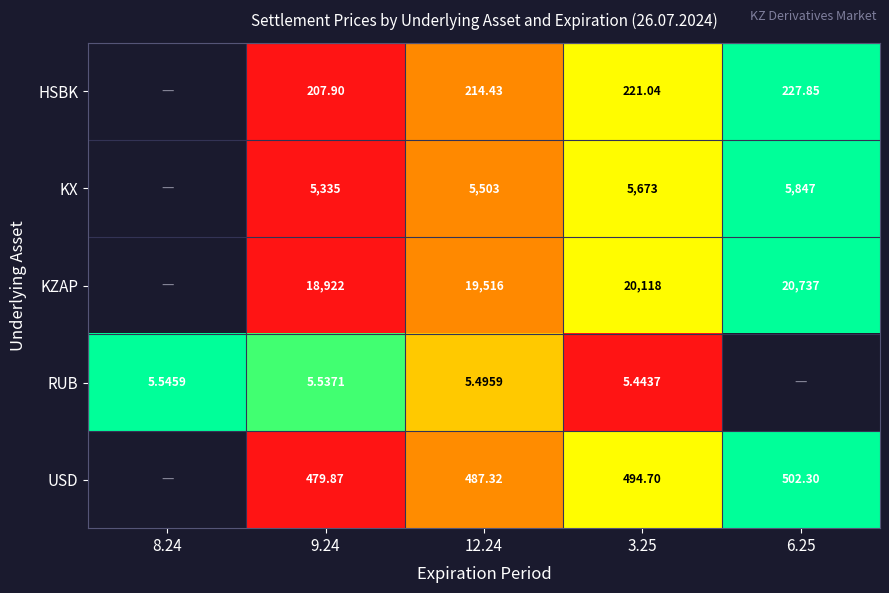

Which category has the lowest value across all series?

9.24